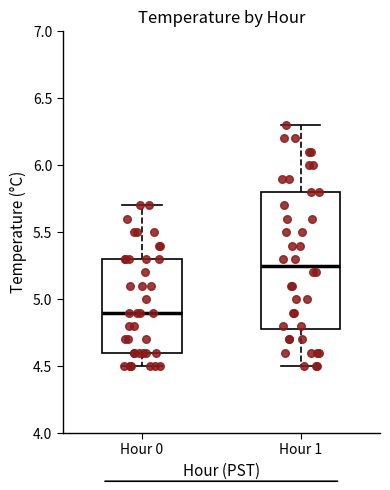

Reading left to right, transcribe this box plot: for each box, give where its median line is, the range the box spans, and where its two whiskers end, as read against the y-axis. The values are not printed on the chart, so give them approximately, as read against the axis.

Hour 0: median 4.90, box 4.60 to 5.30, whiskers 4.50 to 5.70
Hour 1: median 5.25, box 4.80 to 5.80, whiskers 4.50 to 6.30